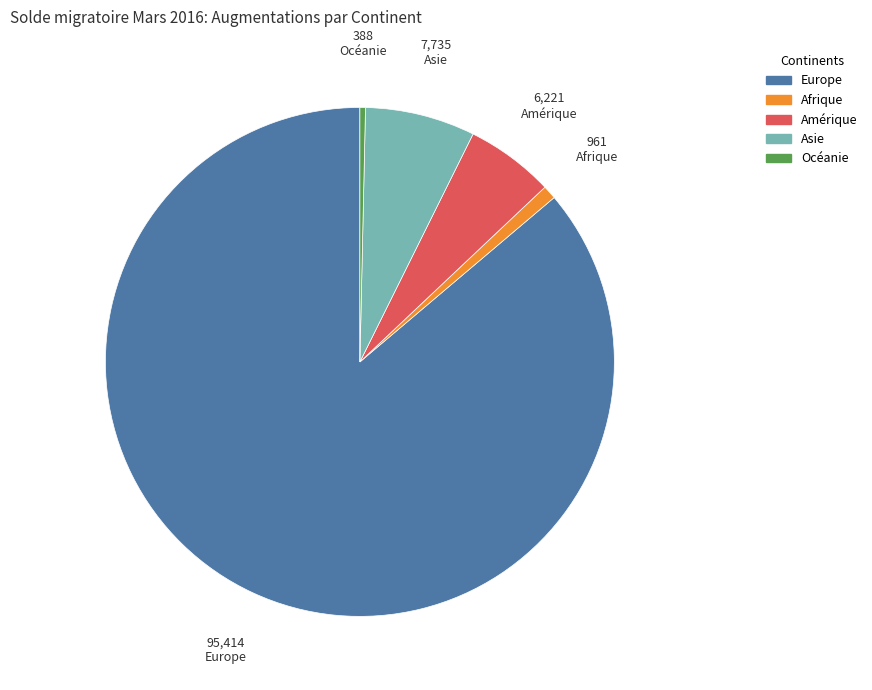

How many segments does this pie chart have?

5